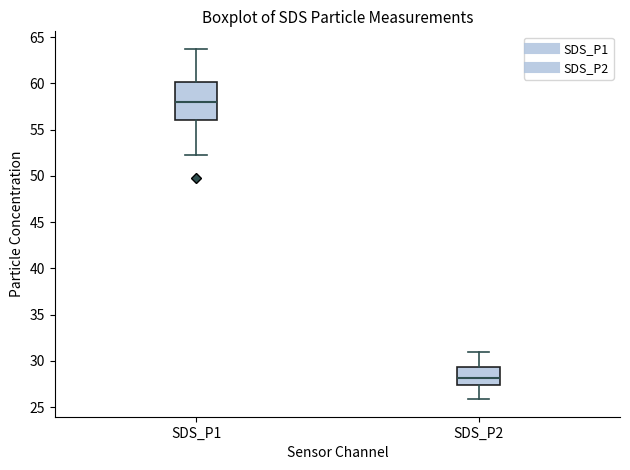

Reading left to right, read every box against the y-axis: the position of its median line, the range the box covers, and the ends of its whiskers. The values are not printed on the chart, so give them approximately, as read against the axis.

SDS_P1: median 58.0, box 56.0 to 60.0, whiskers 52.5 to 63.5
SDS_P2: median 28.0, box 27.5 to 29.5, whiskers 26.0 to 31.0